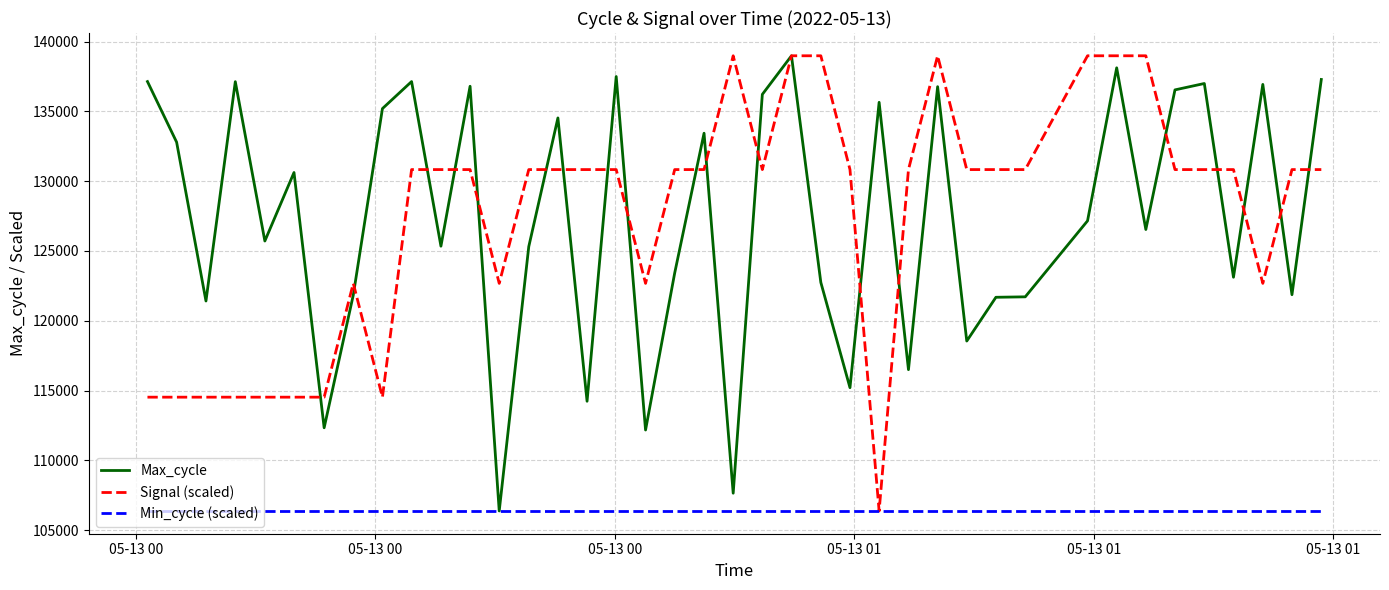

What is the smallest value displayed?

106380.0